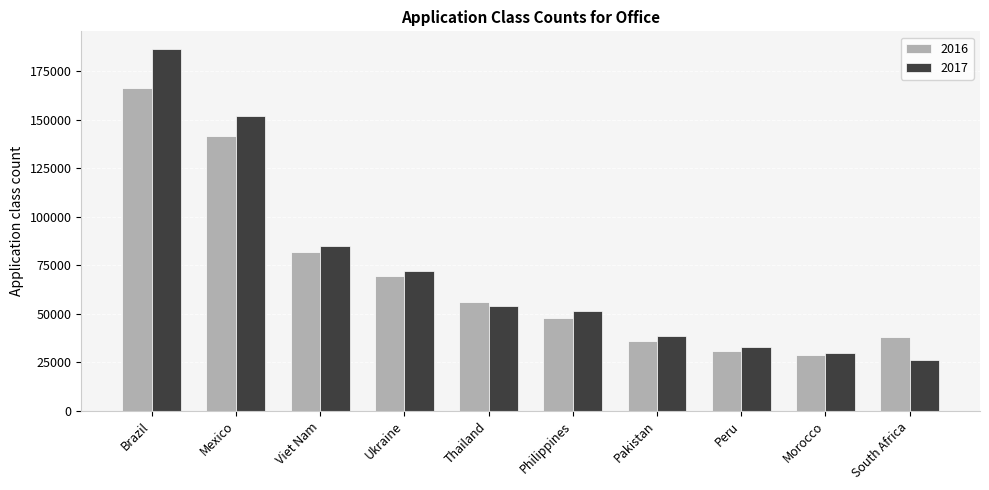

What is the lowest value of the 2016 series?

29020